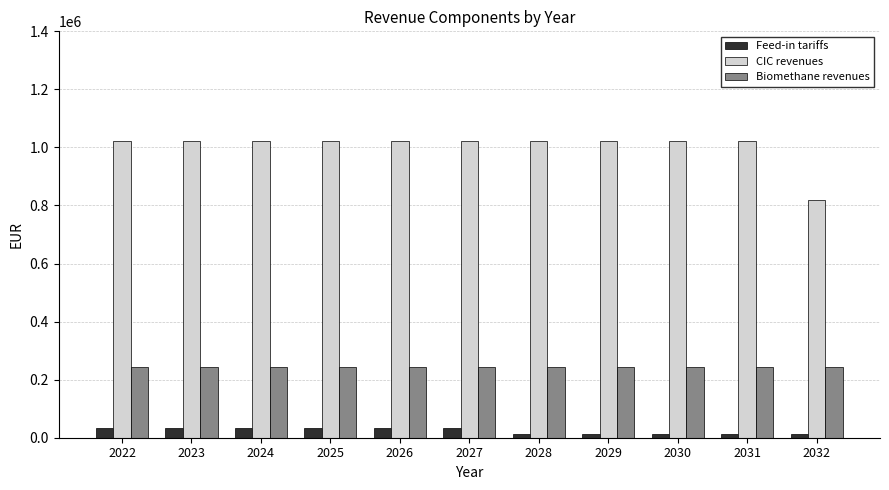

Which series has the largest range (max minus min)?

CIC revenues